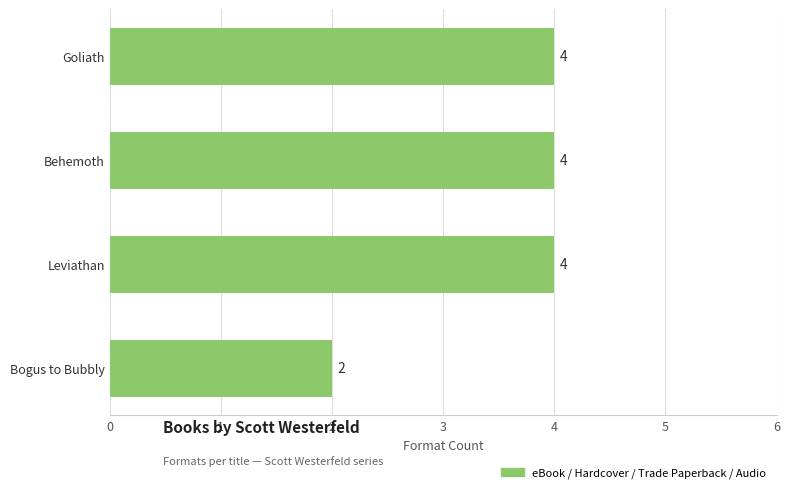

Which has a higher value, Bogus to Bubbly or Behemoth?

Behemoth